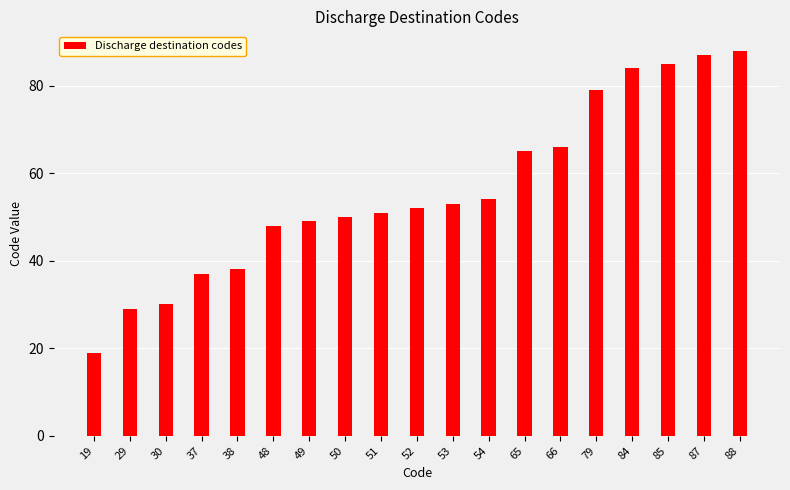

List the labels in order of value, smallest first.

19, 29, 30, 37, 38, 48, 49, 50, 51, 52, 53, 54, 65, 66, 79, 84, 85, 87, 88